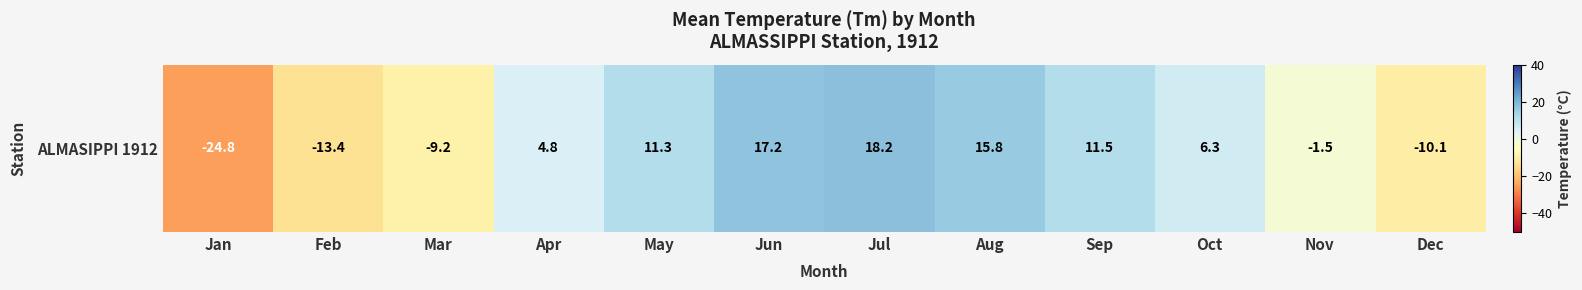

Between May and Apr, which is larger?

May